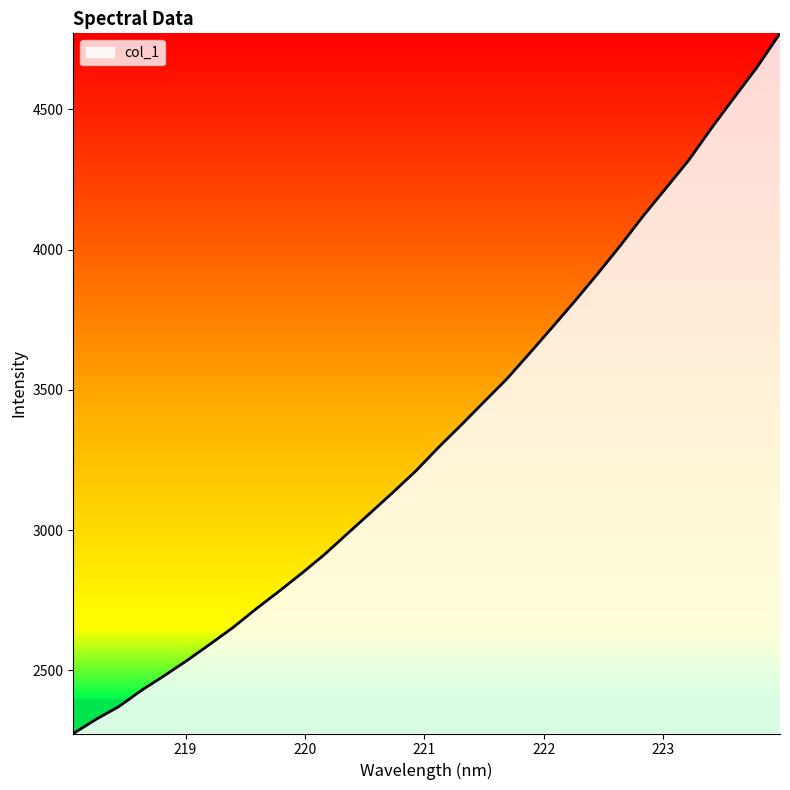

What is the difference between the second highest and second lowest values?

2324.6